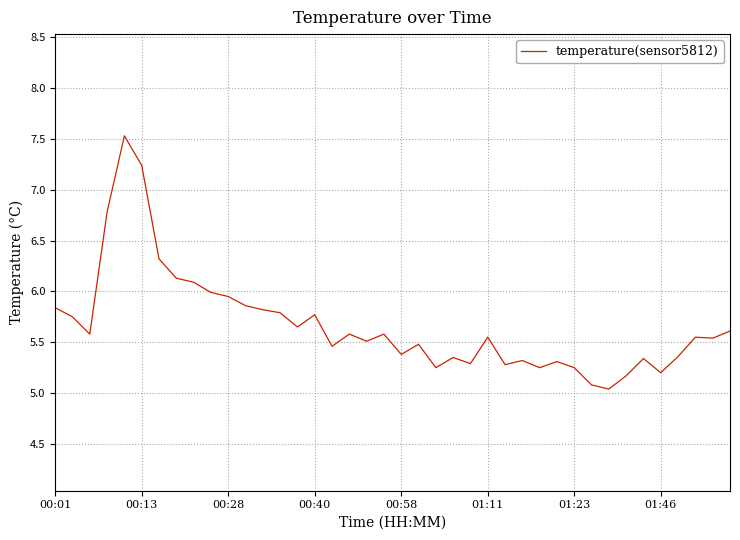

What is the smallest value displayed?

5.0